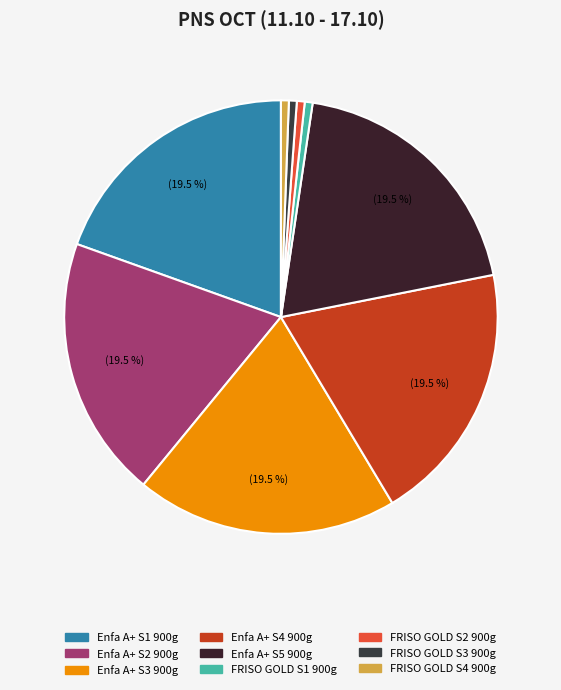

To the nearest percent, what is the average slice percentage?

11%